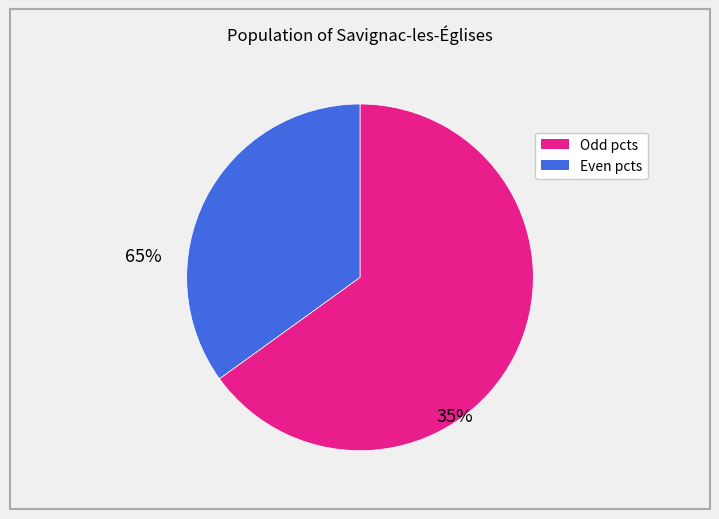

Does any single category account for the majority?

Yes